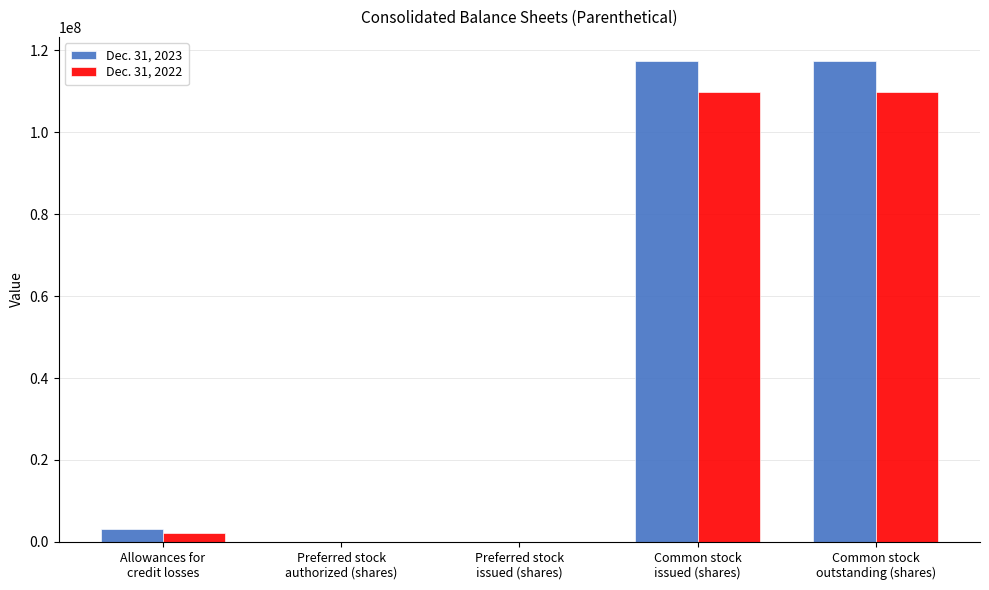

The Dec. 31, 2022 series shows 2223000 at Allowances for
credit losses. True or false?

True